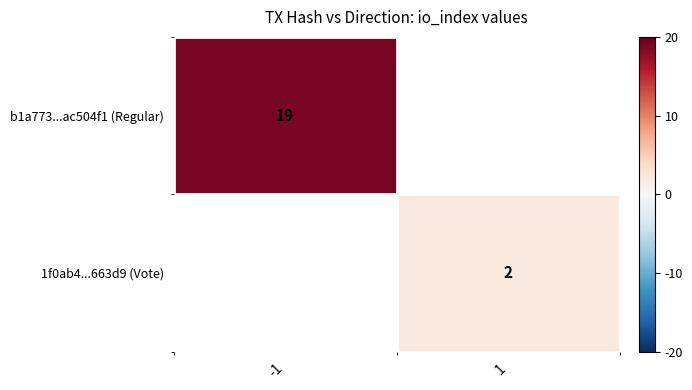

The value of 1f0ab4...663d9 (Vote) at 1 is 1. True or false?

False